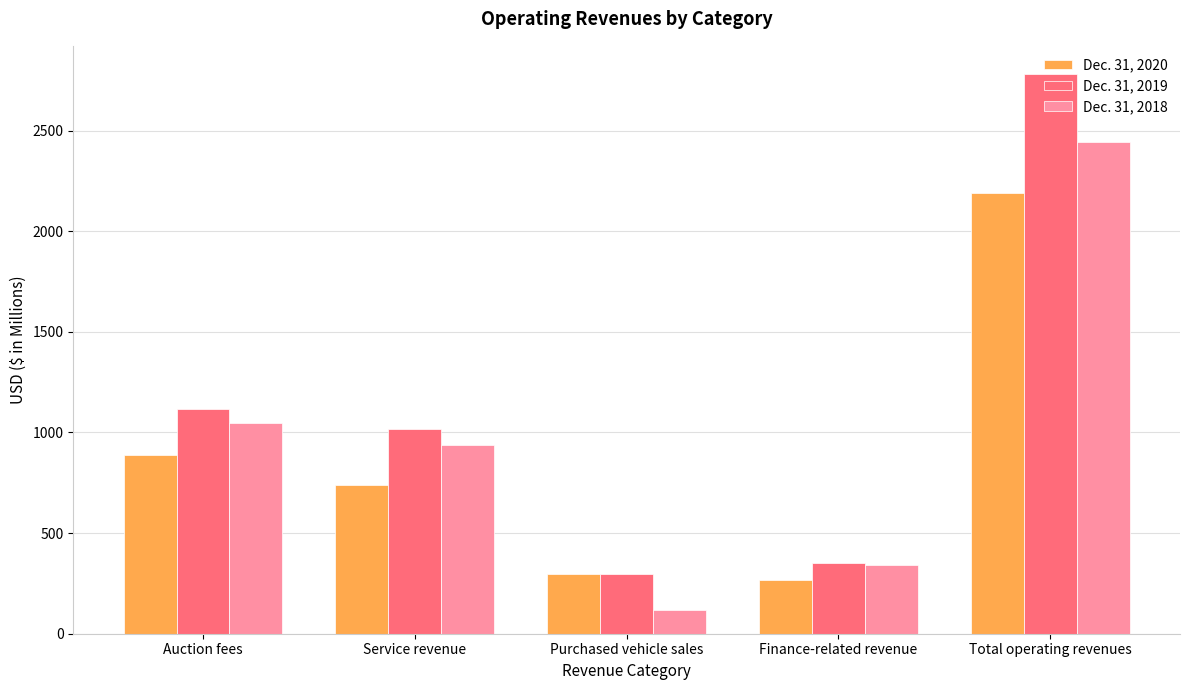

What is the difference between the highest and lowest values at Purchased vehicle sales?

178.7